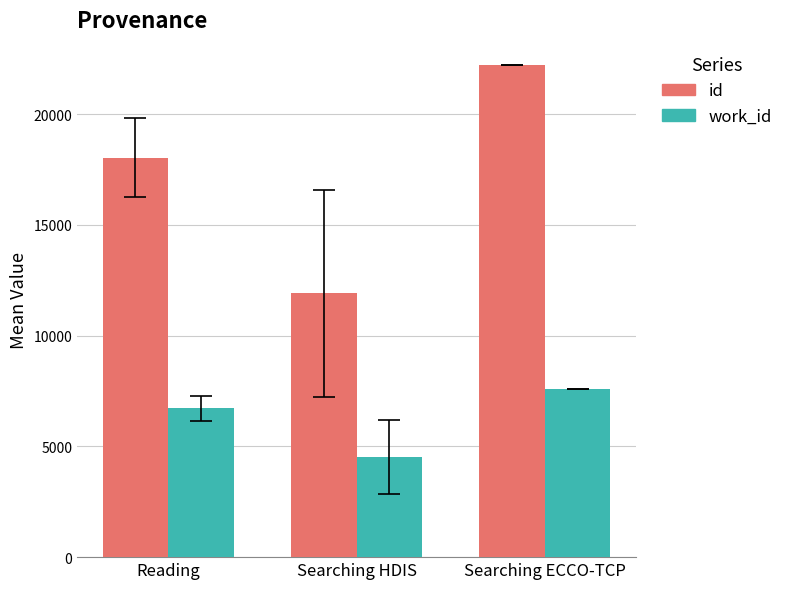

At how many categories does at least one series exceed 11016?

3